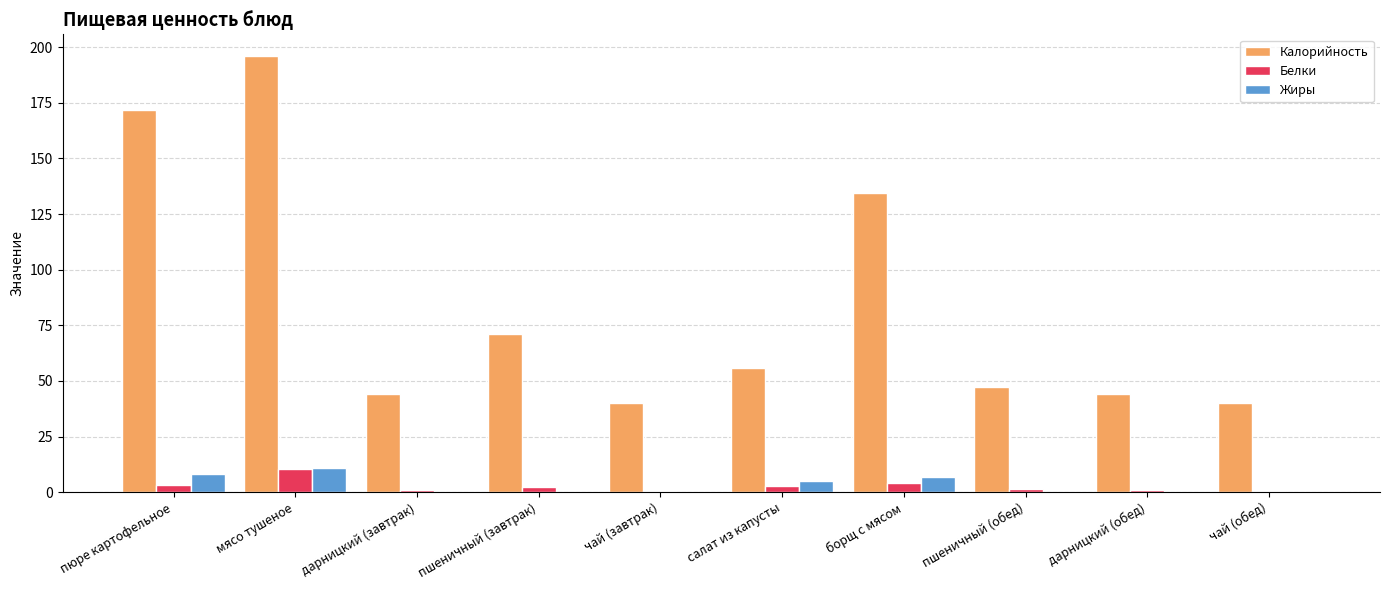

What are all the series names shown in the legend?

Калорийность, Белки, Жиры